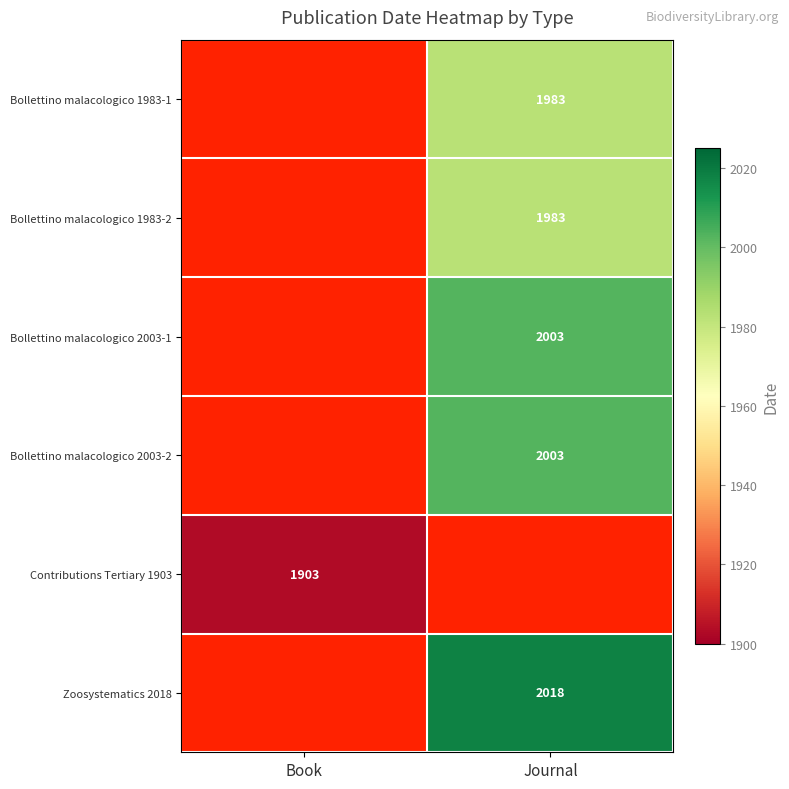

Is it true that Bollettino malacologico 1983-2 equals 1983 at Journal?

True